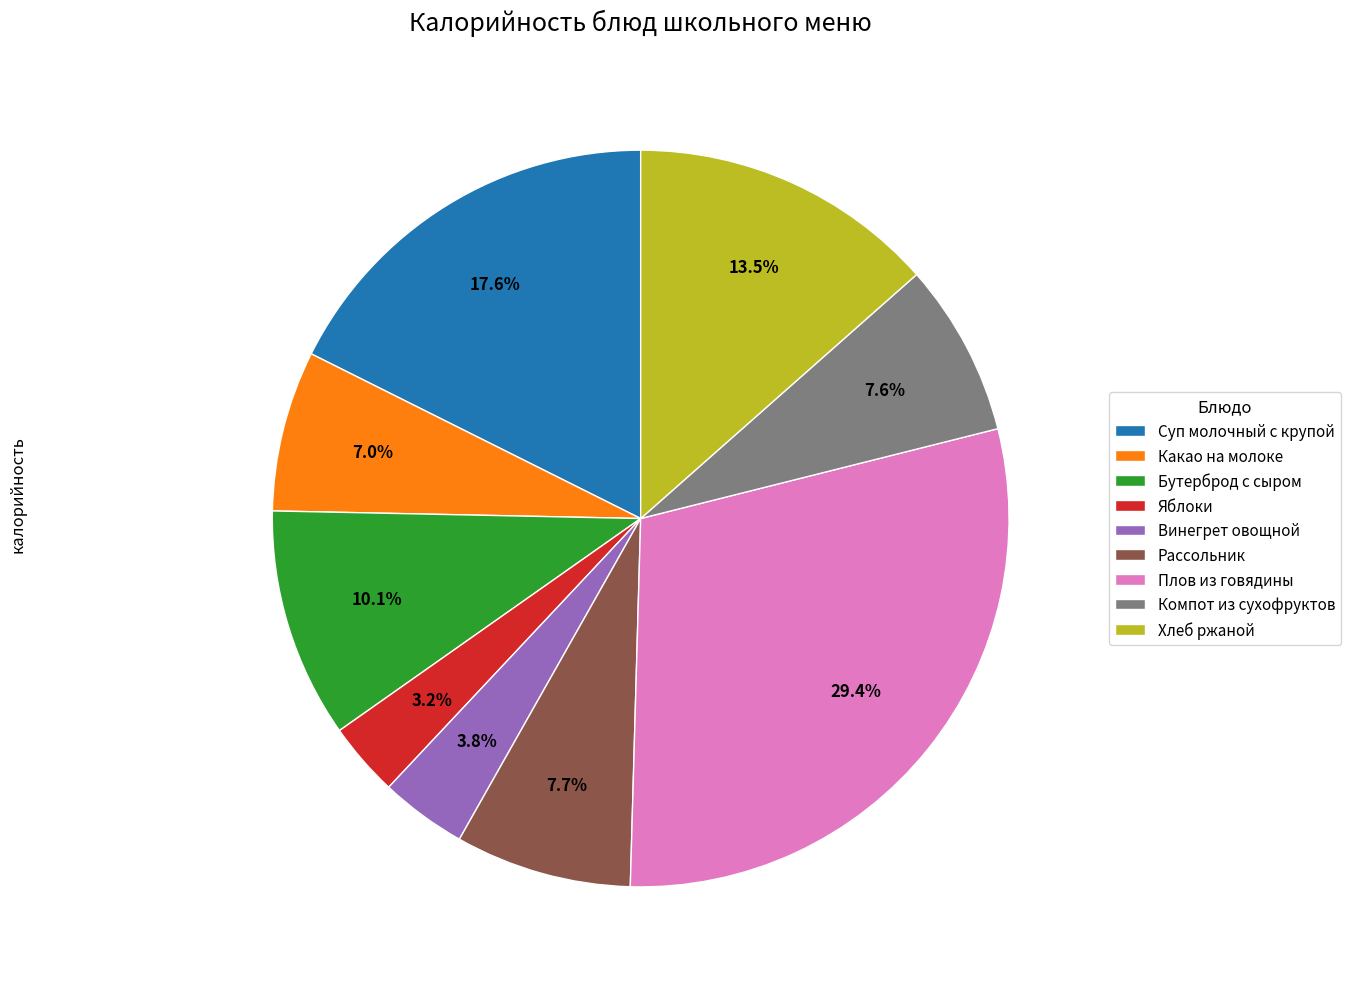

Which slice is the largest?

Плов из говядины